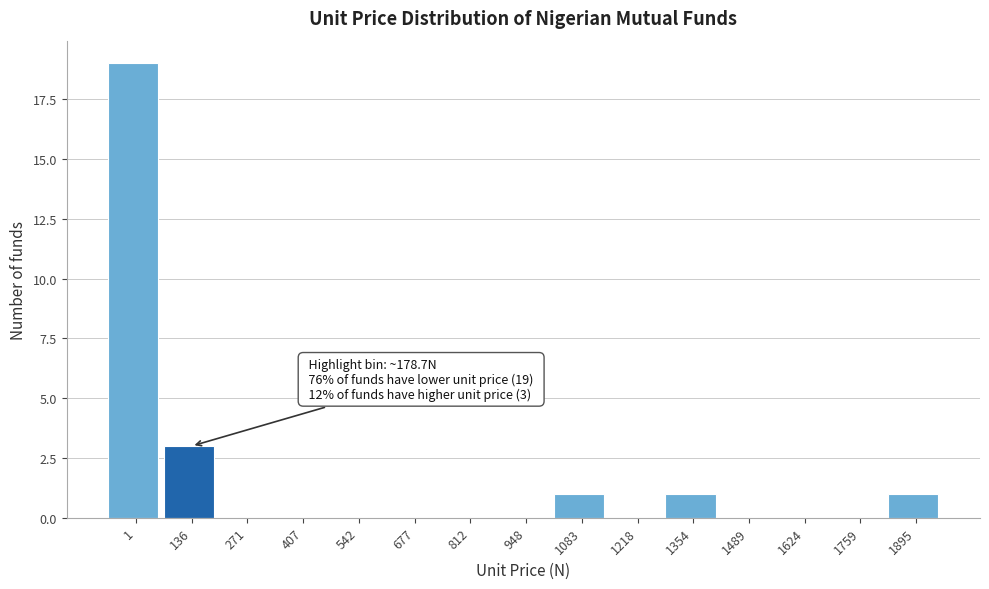

Reading left to right, what are all the values shown in this chart?

1=19	136=3	271=0	407=0	542=0	677=0	812=0	948=0	1083=1	1218=0	1354=1	1489=0	1624=0	1759=0	1895=1